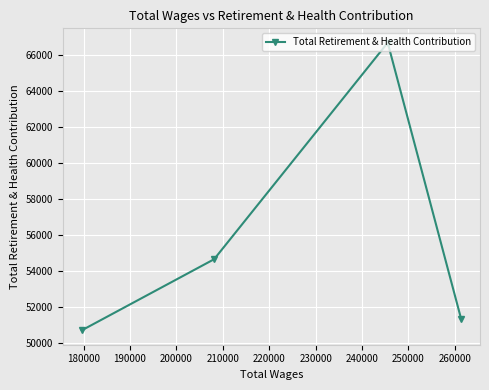

What is the value of the 4th point from the left?

51373